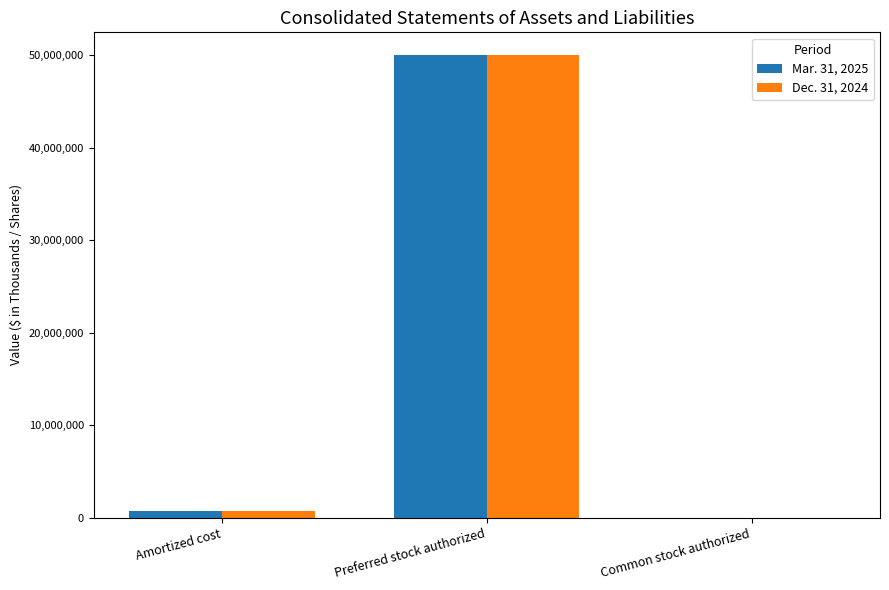

The Dec. 31, 2024 series shows 0 at Common stock authorized. True or false?

True